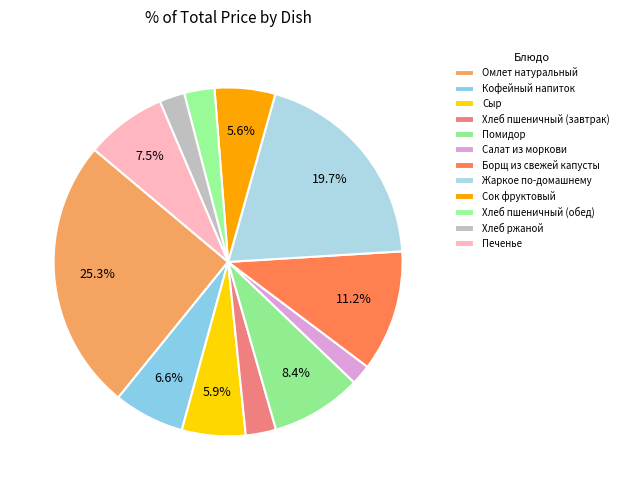

What percentage is the Хлеб пшеничный (завтрак) slice, to the nearest percent?

3%